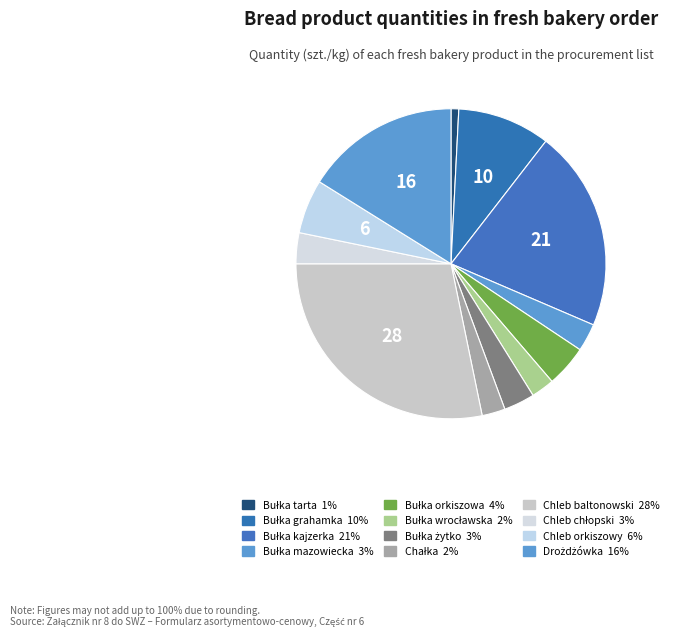

To the nearest percent, what portion does Bułka kajzerka represent?

21%